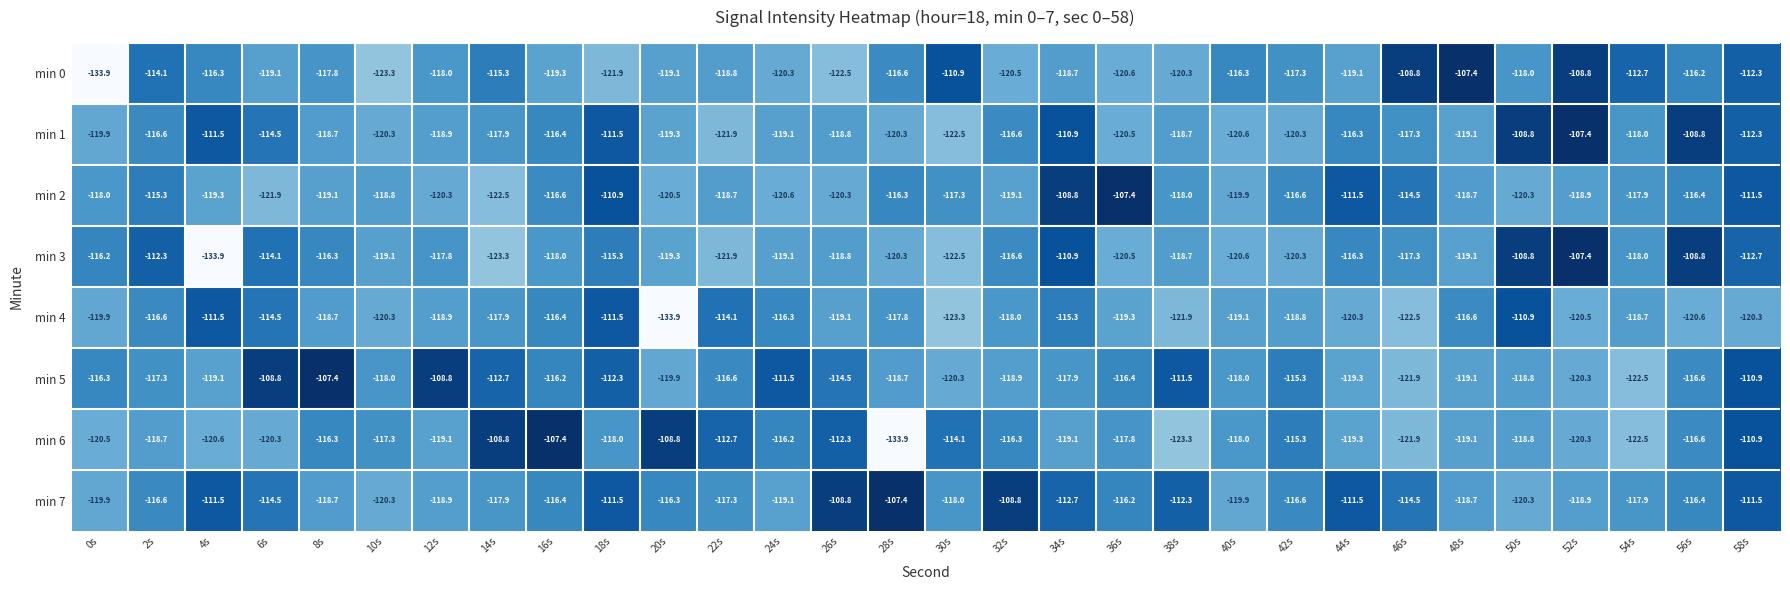

Where is min 1 nearest to the value -114?

6s